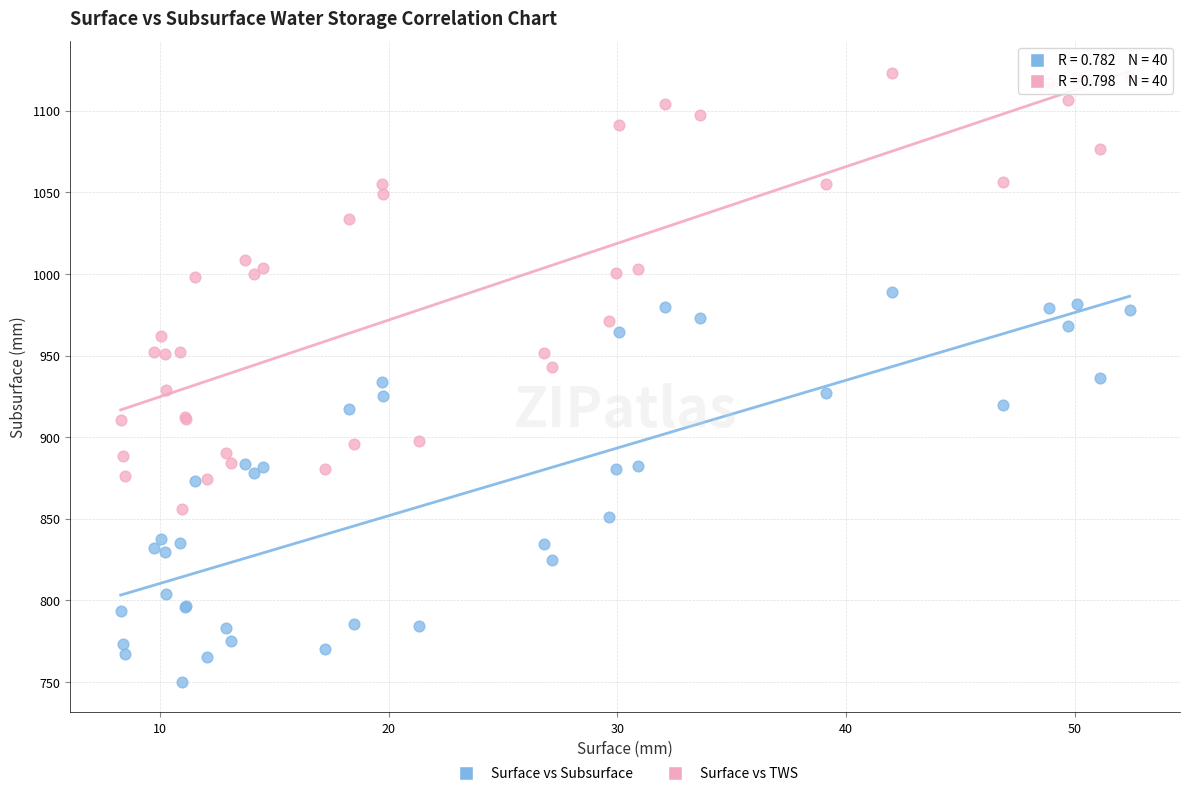

Which series reaches the maximum Y coordinate?

Surface vs TWS